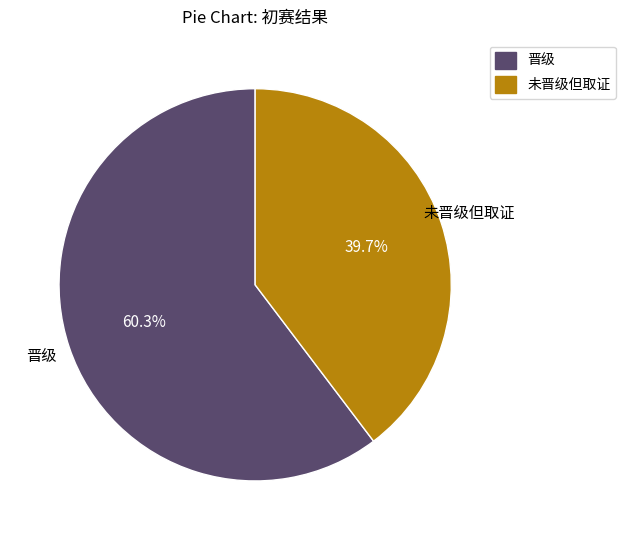

Which has a higher value, 未晋级但取证 or 晋级?

晋级